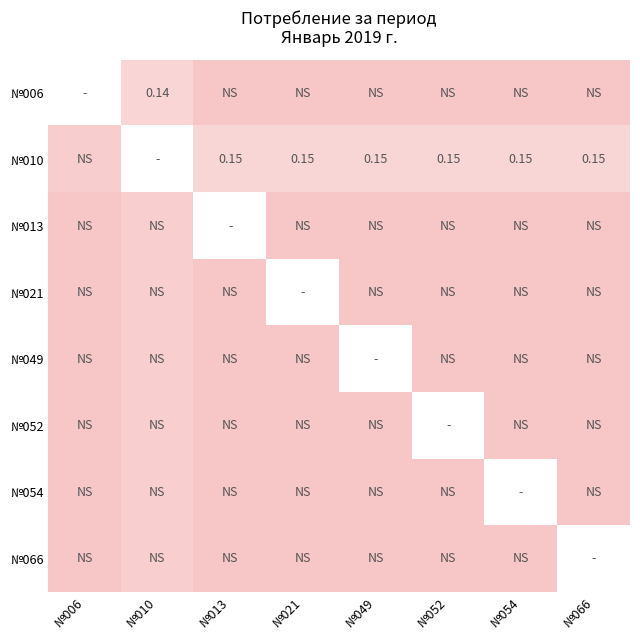

Between №013 and №021, which is larger?

№013